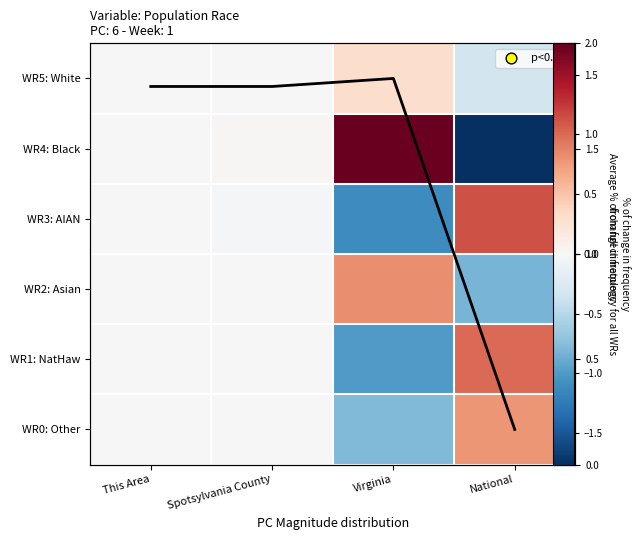

Is it true that WR5: White equals -0.2 at National?

False